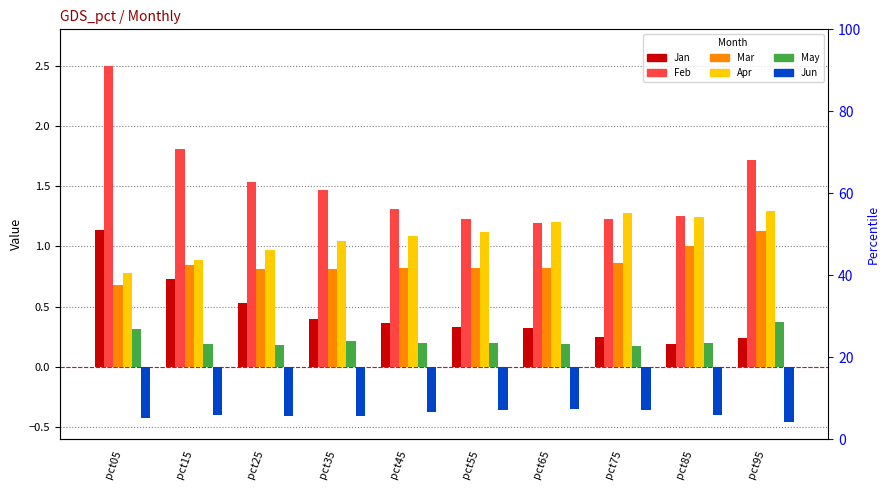

Is the value of May at pct75 greater than the value of Jan at pct65?

No